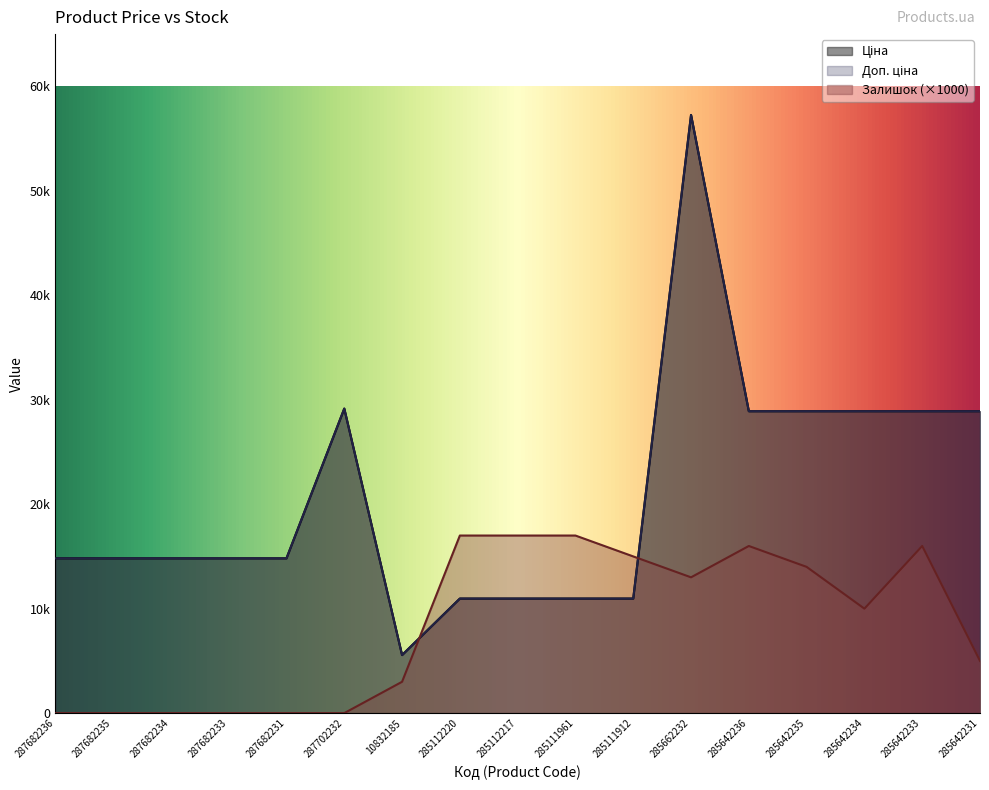

Which series changed the most between 10832185 and 285112220?

Залишок